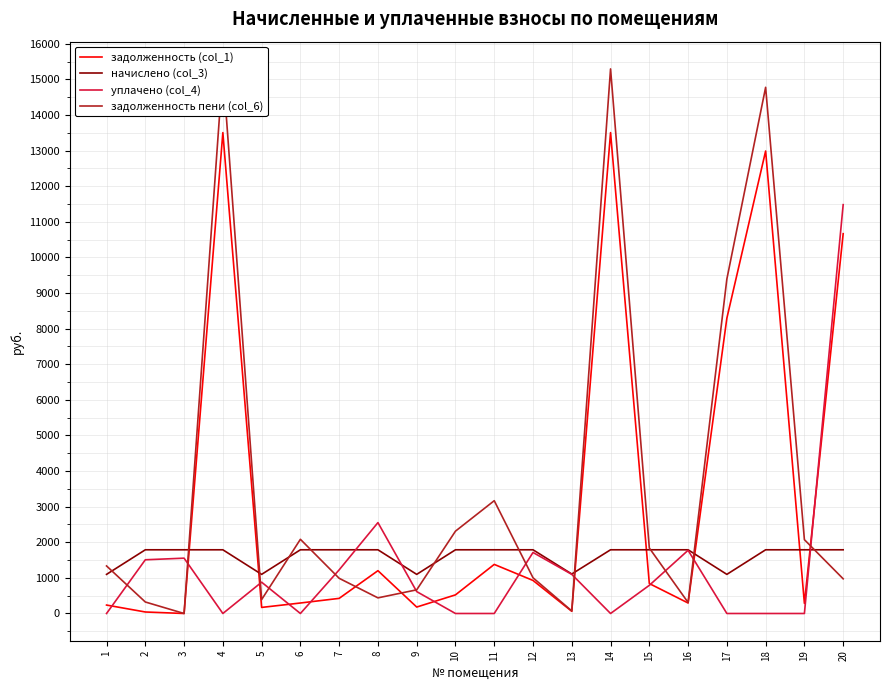

What are all the series names shown in the legend?

задолженность (col_1), начислено (col_3), уплачено (col_4), задолженность пени (col_6)